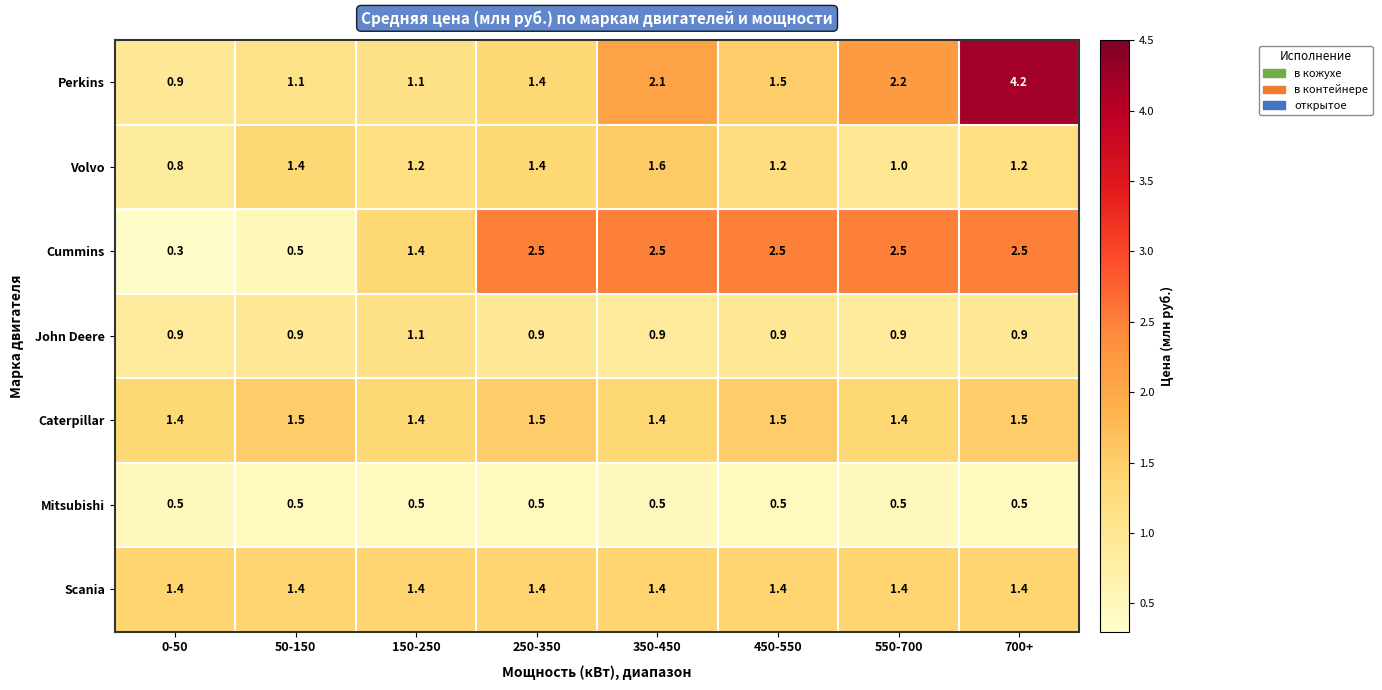

What is the sum of all Perkins values?

14.5